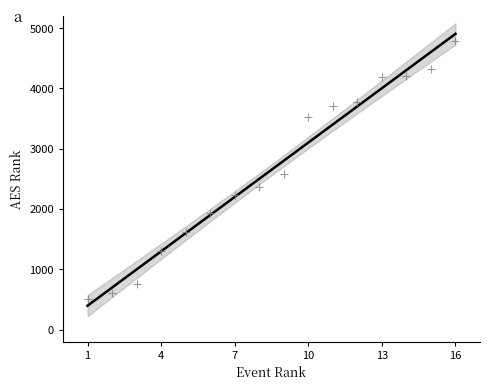

What Y value in the scatter plot is closest to 2645?

2574